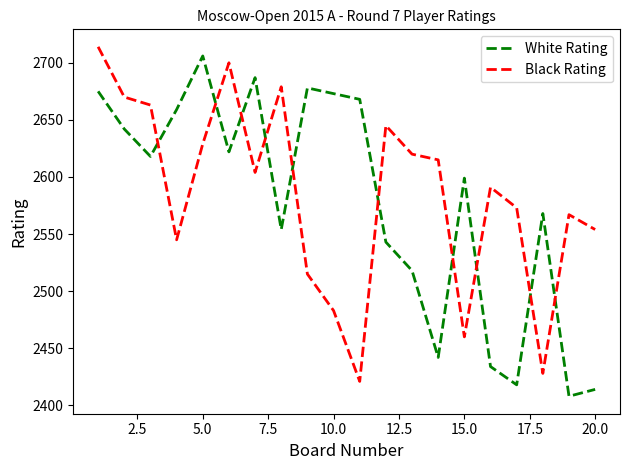

Does the chart display data point markers on the line(s)?

No